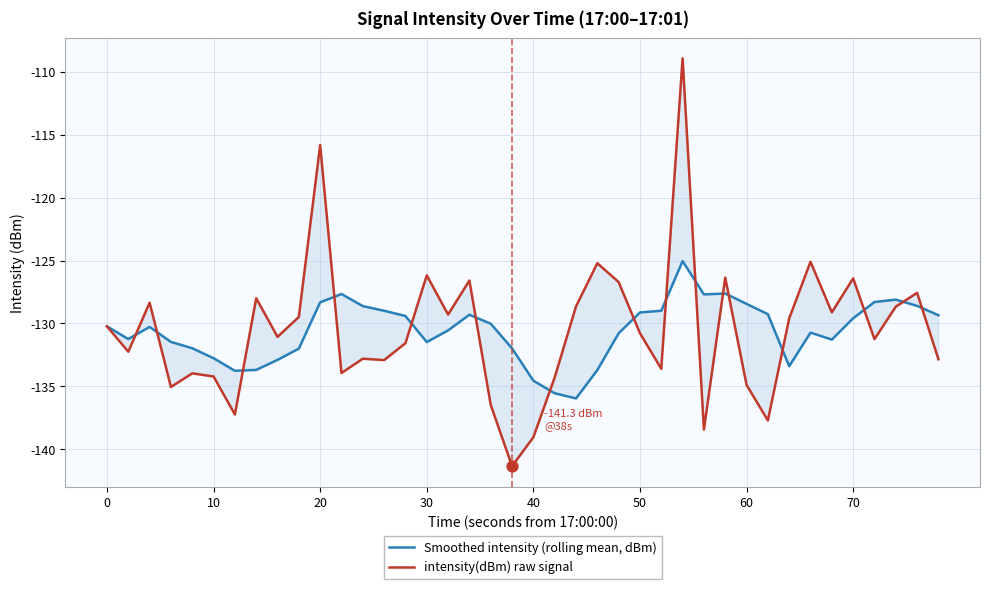

What are all the series names shown in the legend?

Smoothed intensity (rolling mean, dBm), intensity(dBm) raw signal